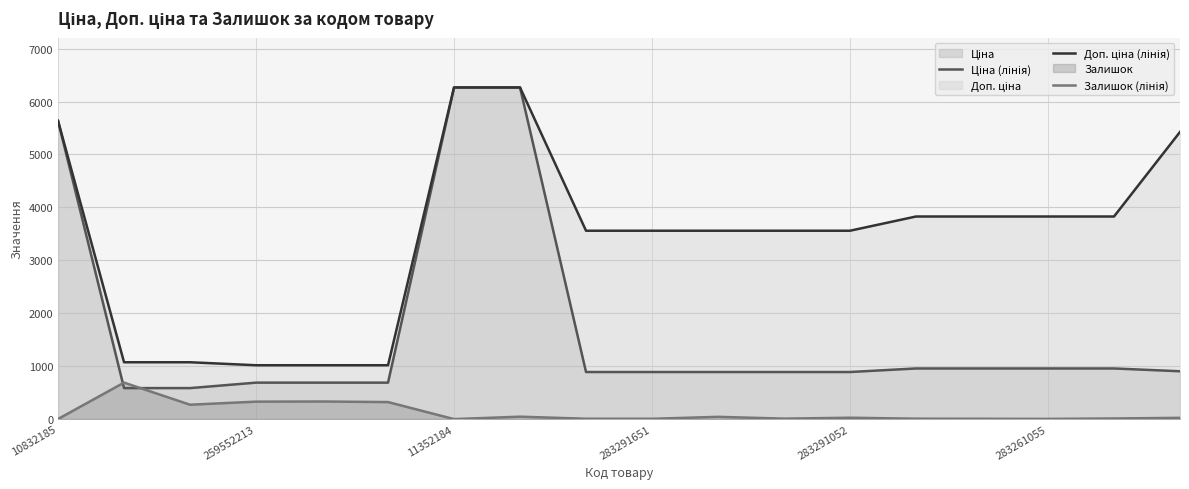

What is the greatest value displayed?

6266.7